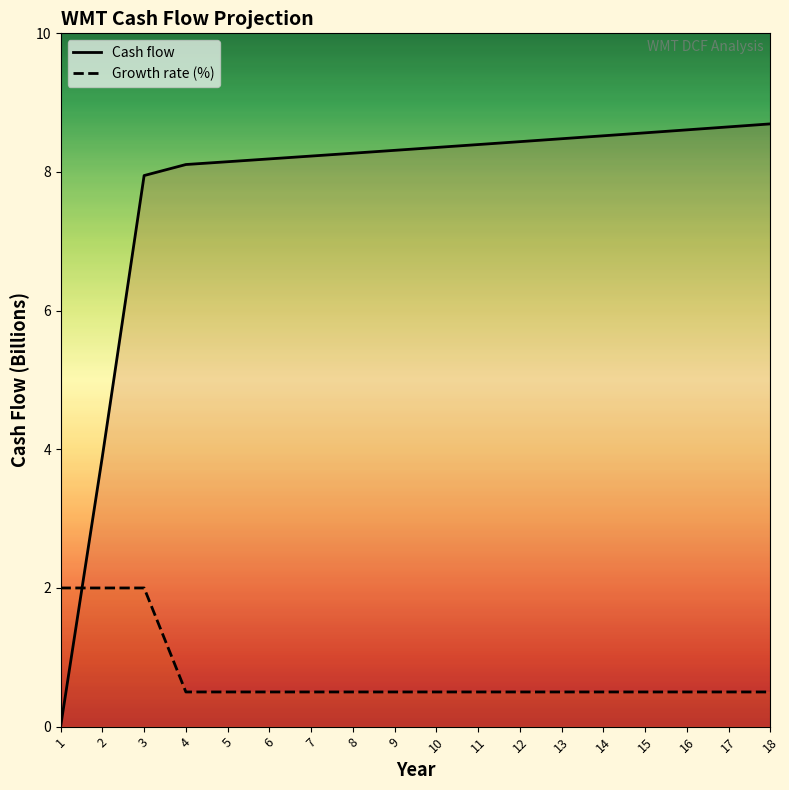

Is it true that Cash flow equals 8.1 at 5?

True